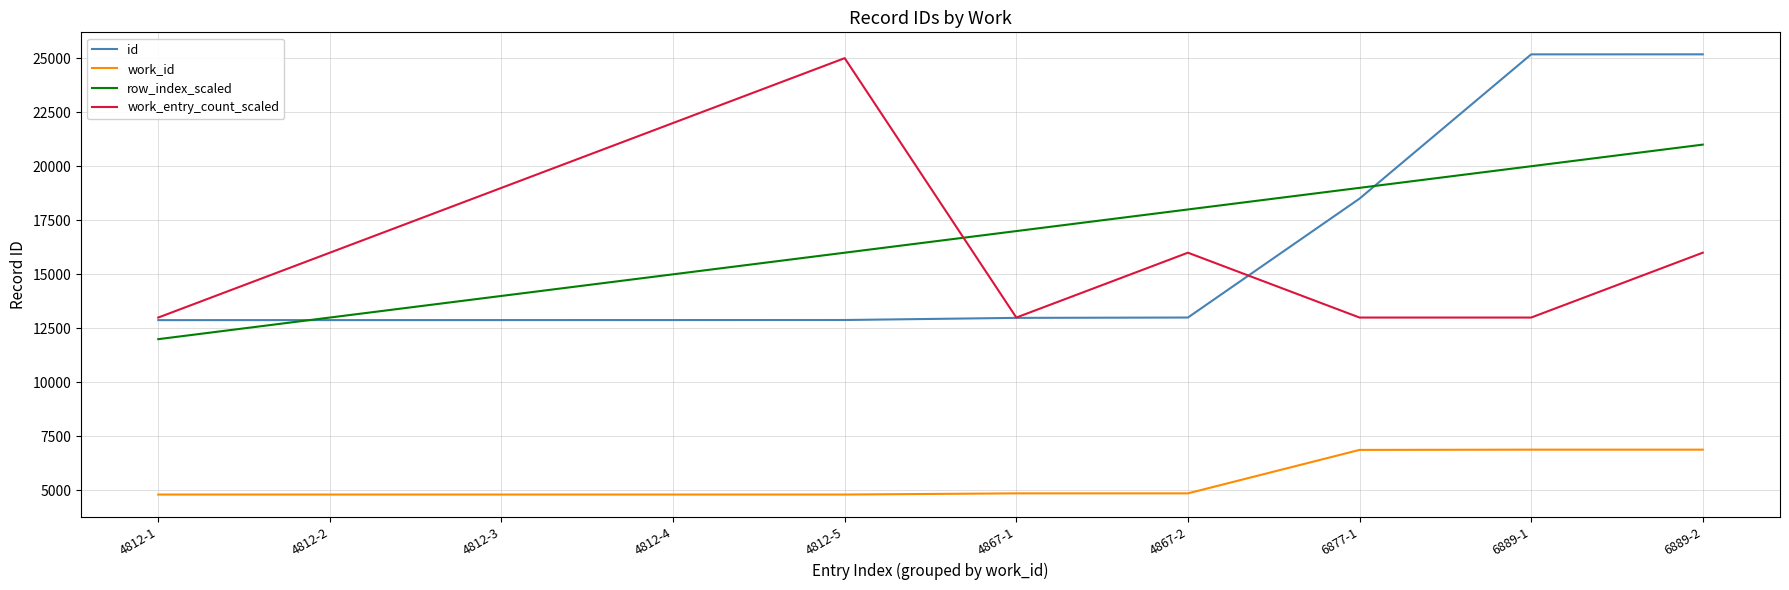

Between 4812-4 and 6889-1, which series saw the biggest shift?

id